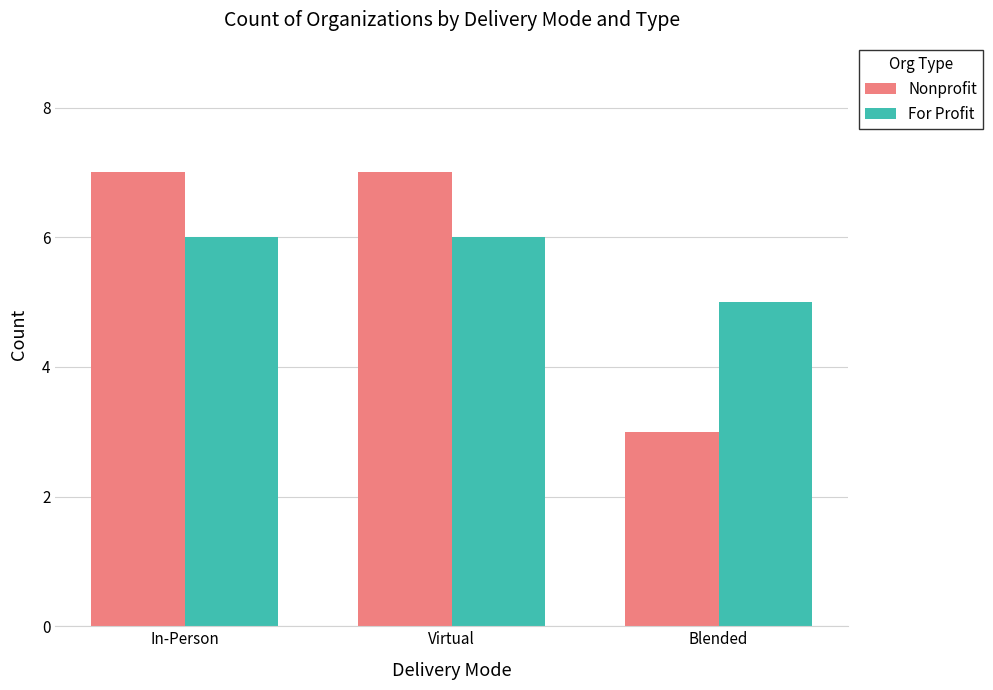

True or false: Nonprofit has a value of 7 at In-Person.

True